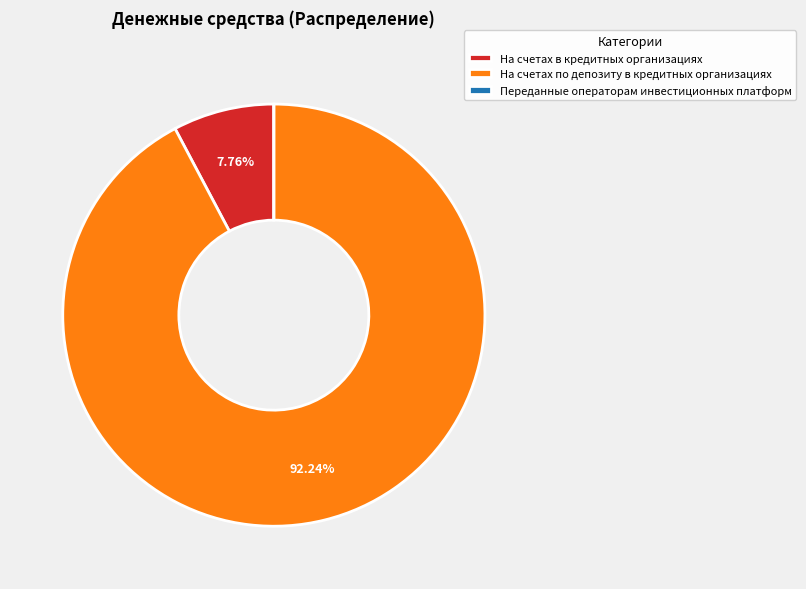

Which category has the biggest portion of the pie?

На счетах по депозиту в кредитных организациях